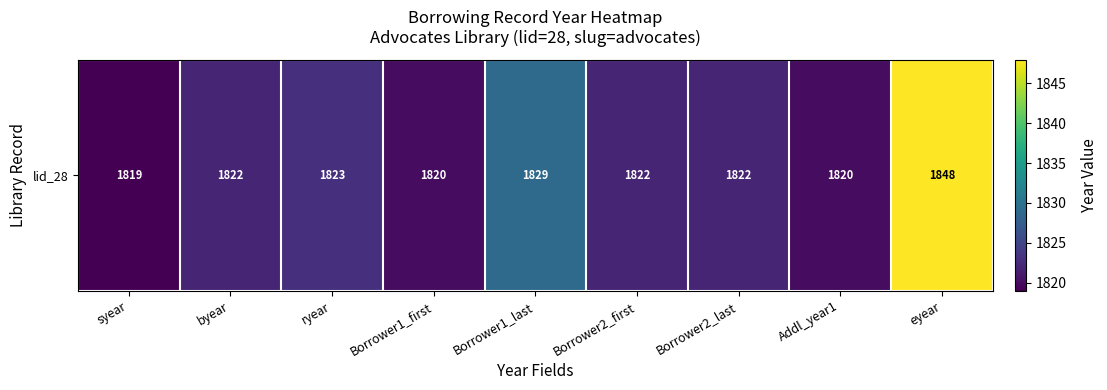

Reading left to right, what are all the values shown in this chart?

1819	1822	1823	1820	1829	1822	1822	1820	1848